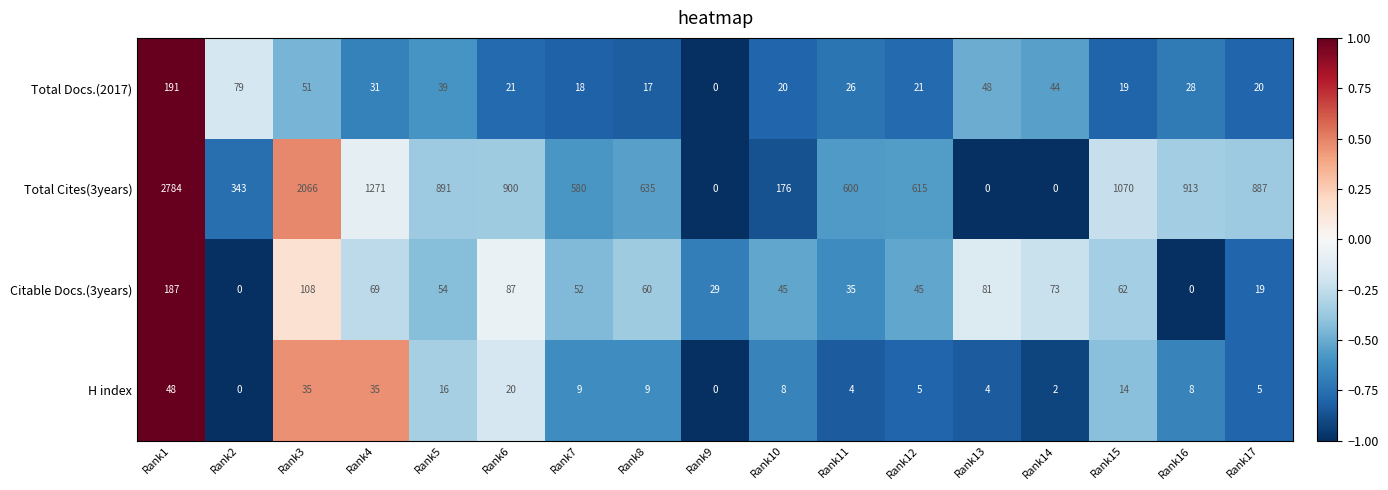

What is the difference between the maximum and minimum values in the Total Docs.(2017) series?

191